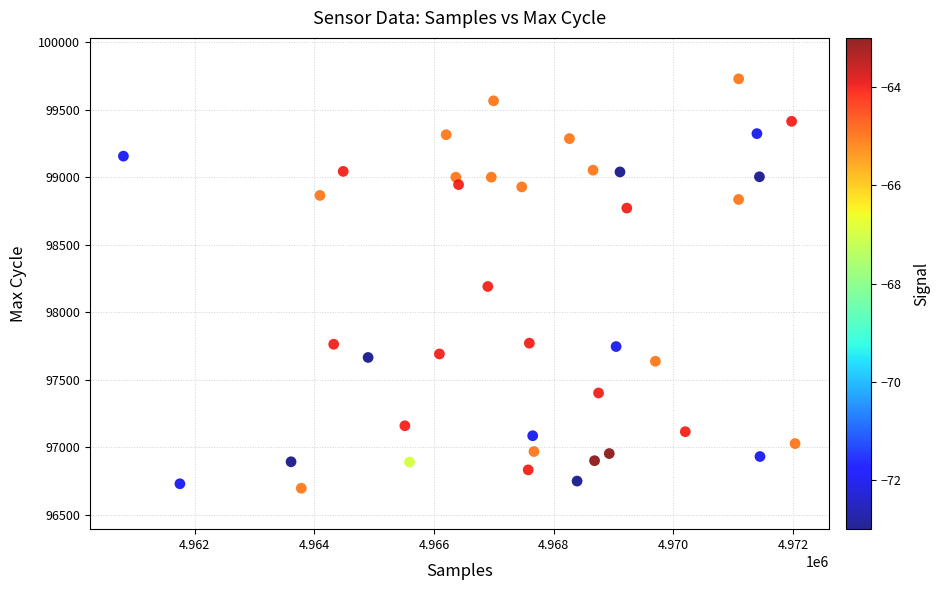

What is the range of X values (max minus min)?

11227